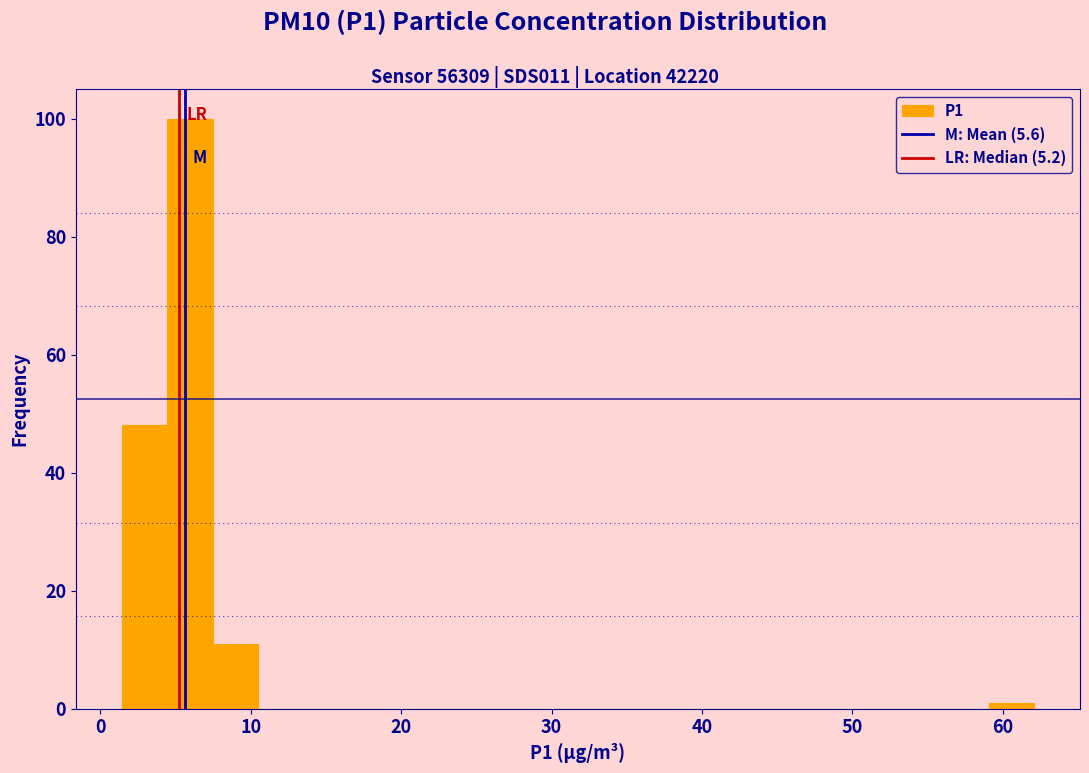

Around what value on the x-axis is the tallest bar? Give the approximate position of its centre, as read against the axis.

6